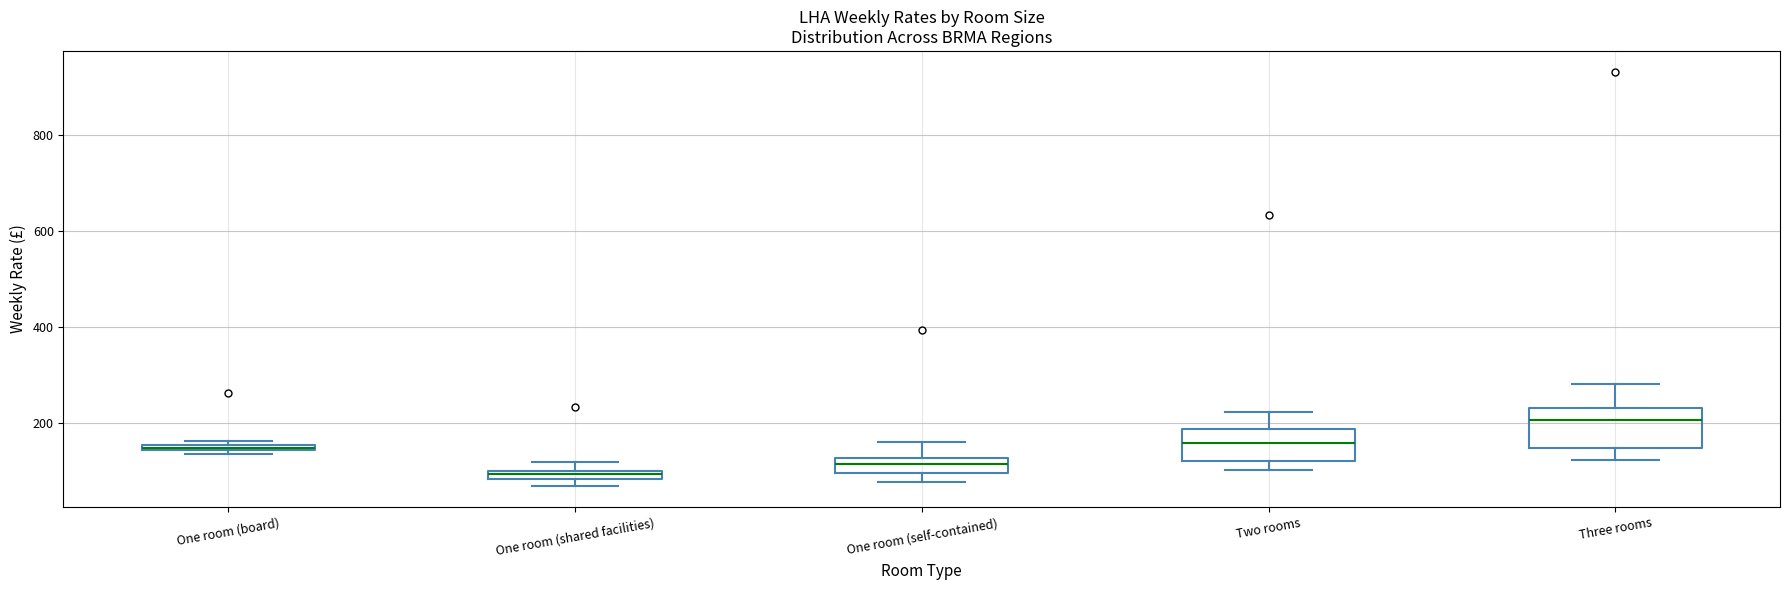

Which box's median line is the highest?

Three rooms